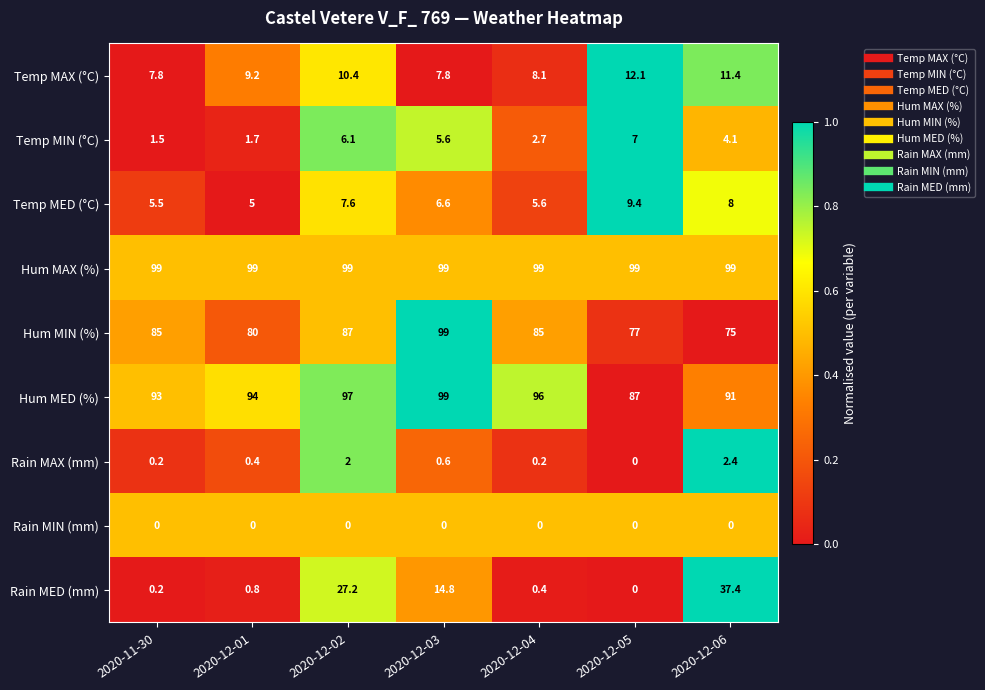

Which category has the highest value in the Temp MAX (°C) series?

2020-12-05